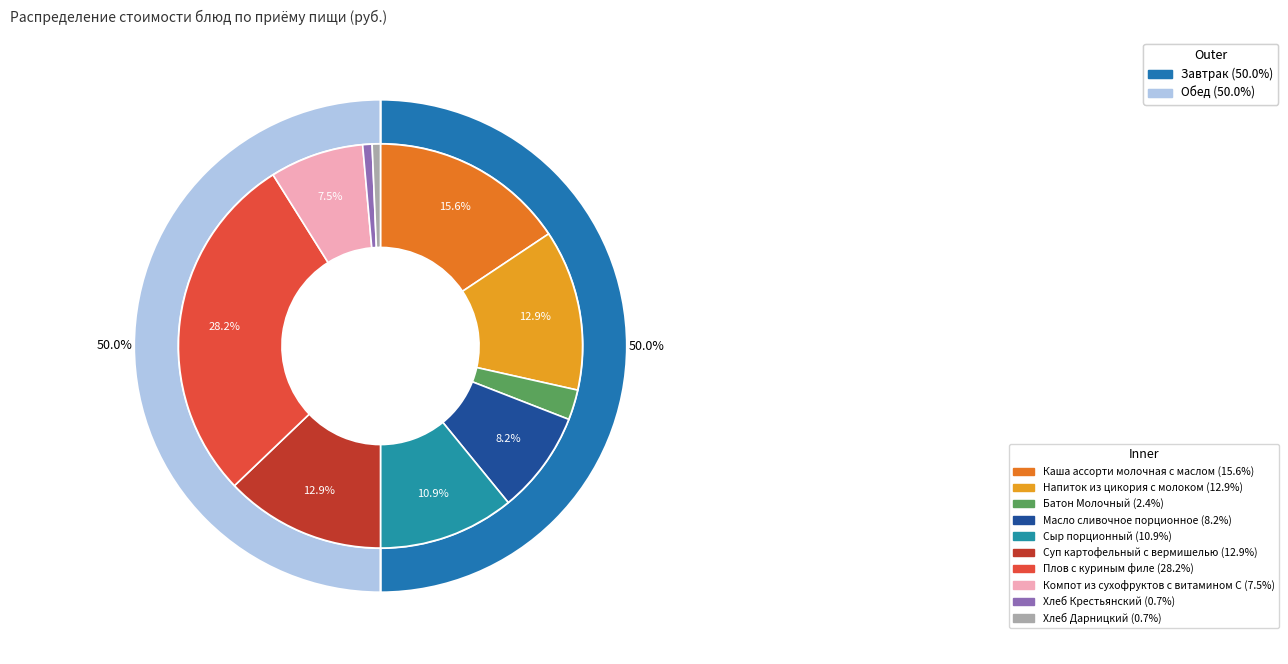

The Плов с куриным филе slice represents 28% of the pie. True or false?

True